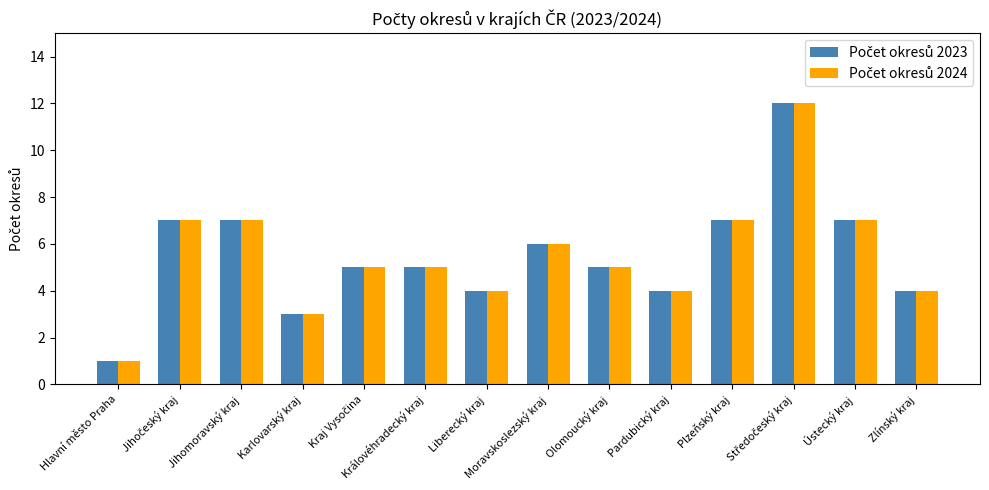

What is the total value across all series at Moravskoslezský kraj?

12